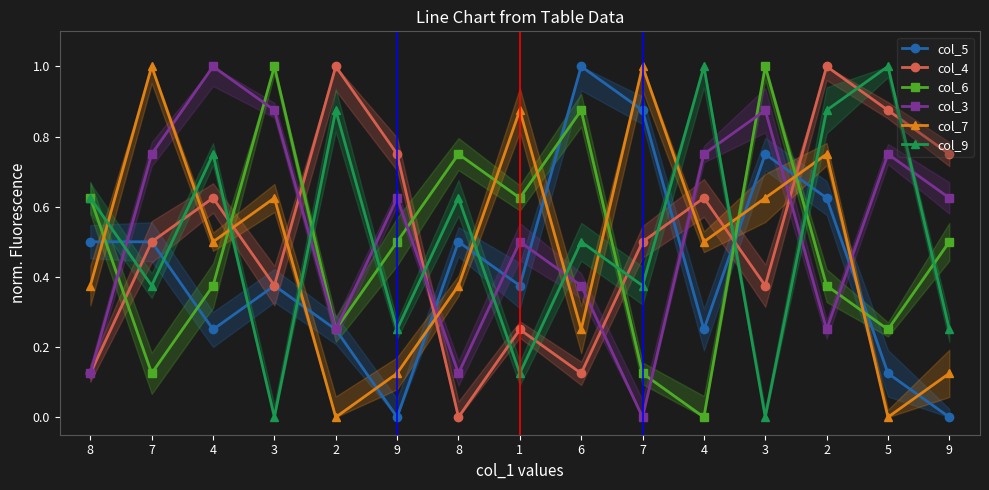

Count the col_9 values in the range 0 to 1.

15